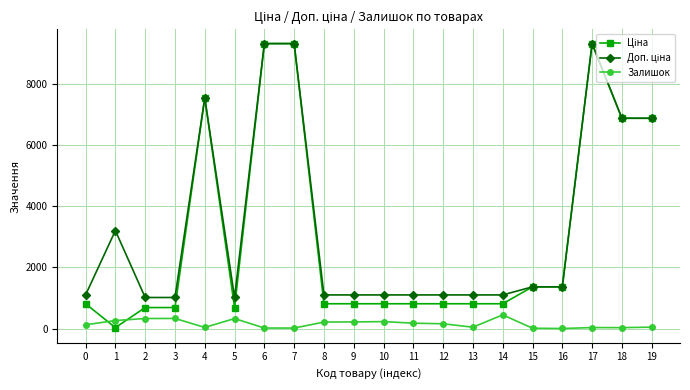

What is the difference between the highest and lowest values at 8?

887.8